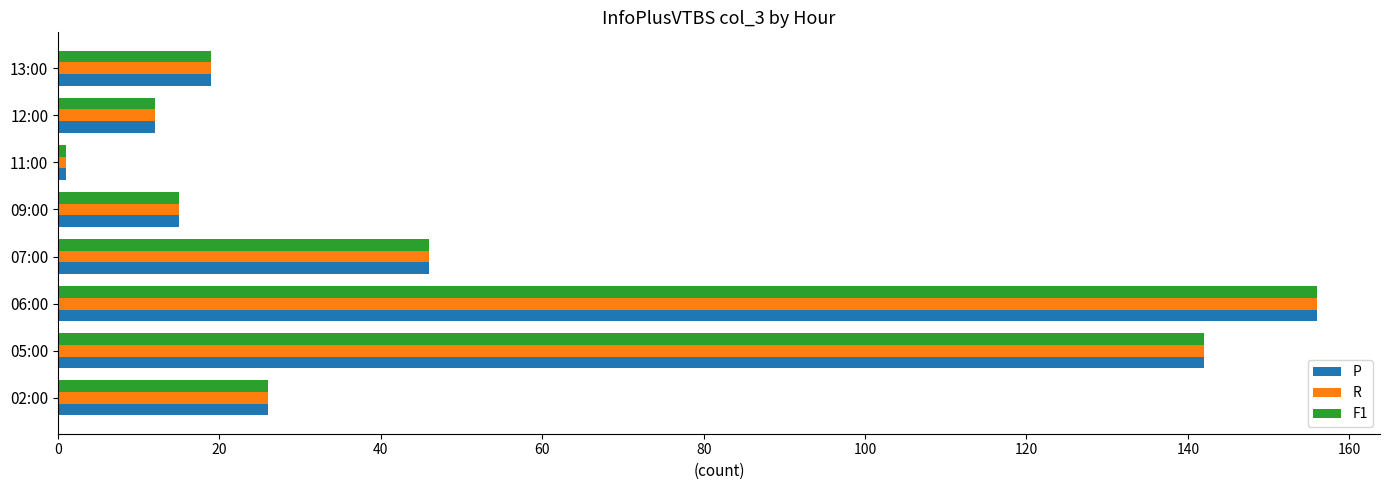

What is the sum of all P values?

417